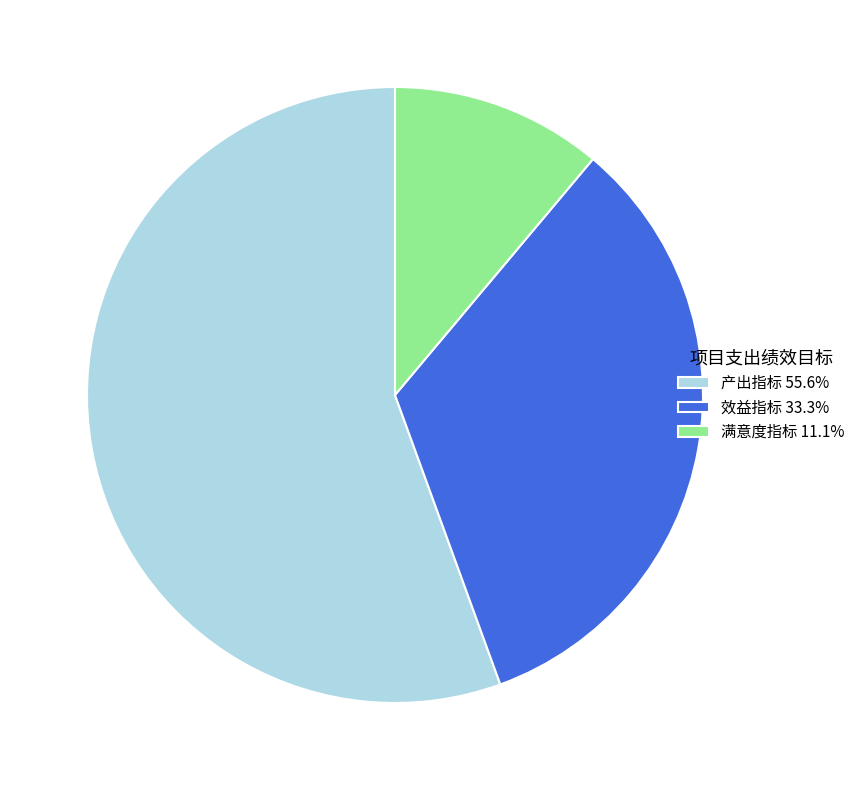

Which slice is the largest?

产出指标